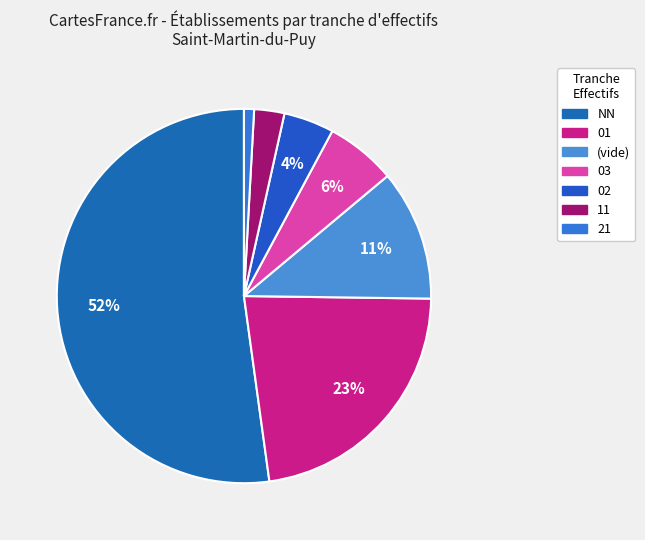

To the nearest percent, what is the difference between the largest and smallest slice percentages?

51%